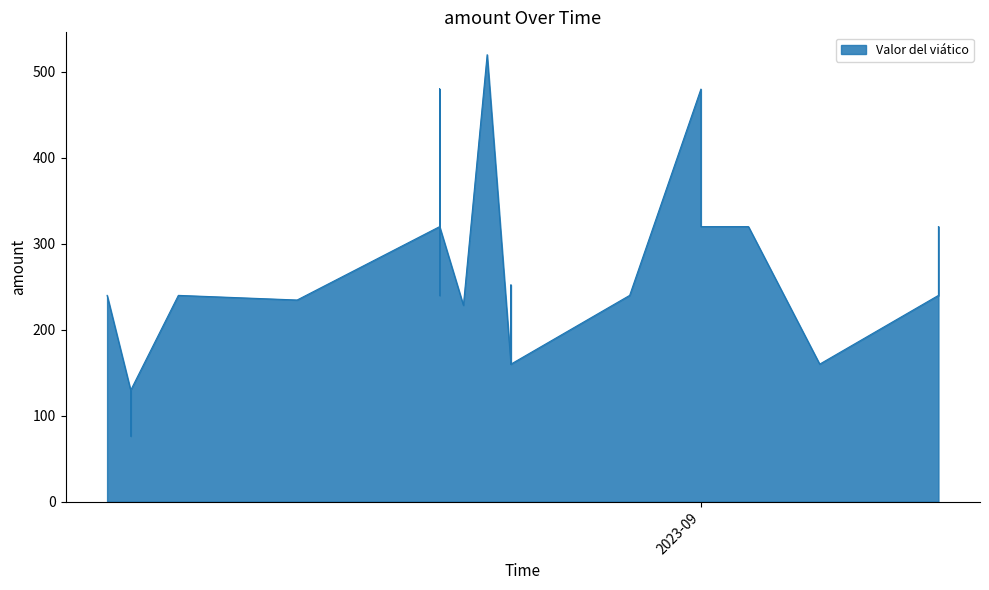

Is it true that the value at 2023-08-21 is 541.9?

False